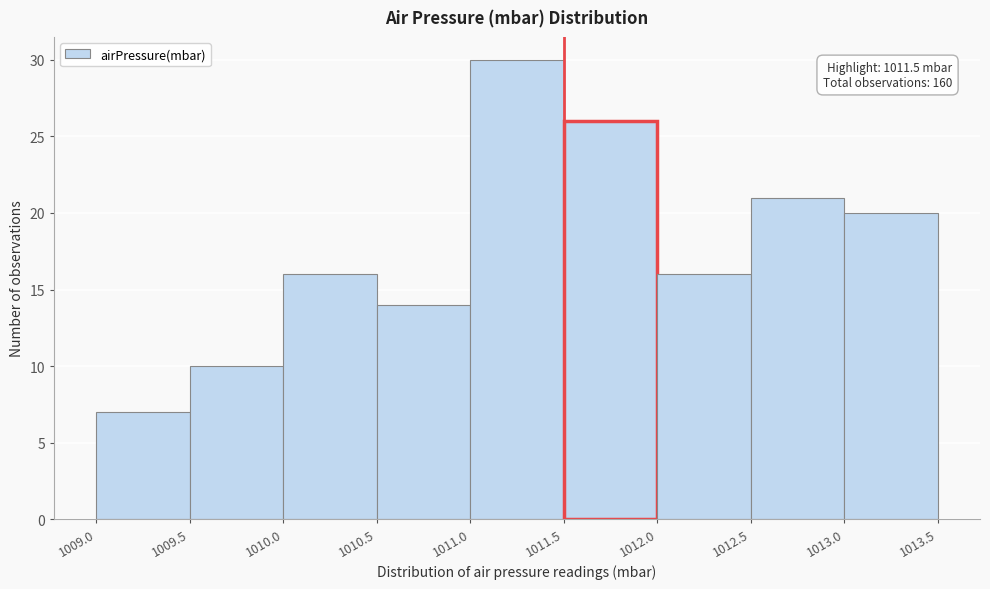

Which range on the x-axis has the tallest bar?

1011.0 to 1011.5